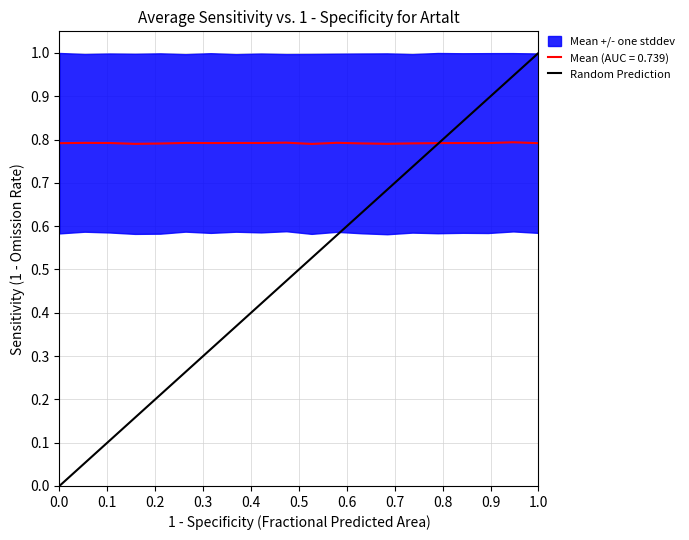

What is the lowest value of the Mean (AUC = 0.739) series?

0.8